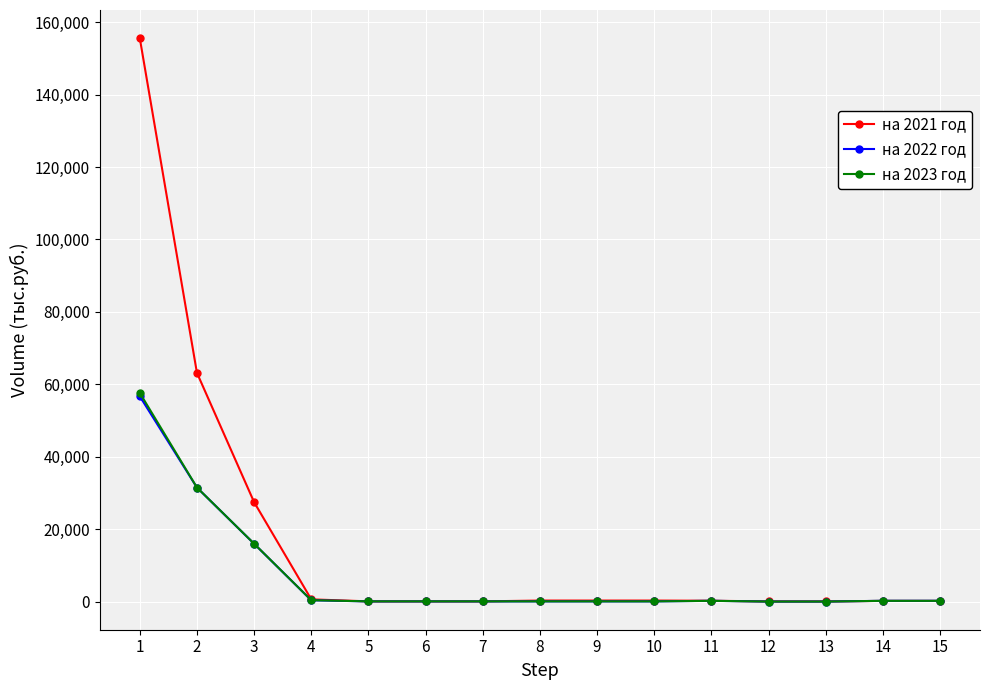

What is the difference between the highest and lowest values at 2?

31675.1